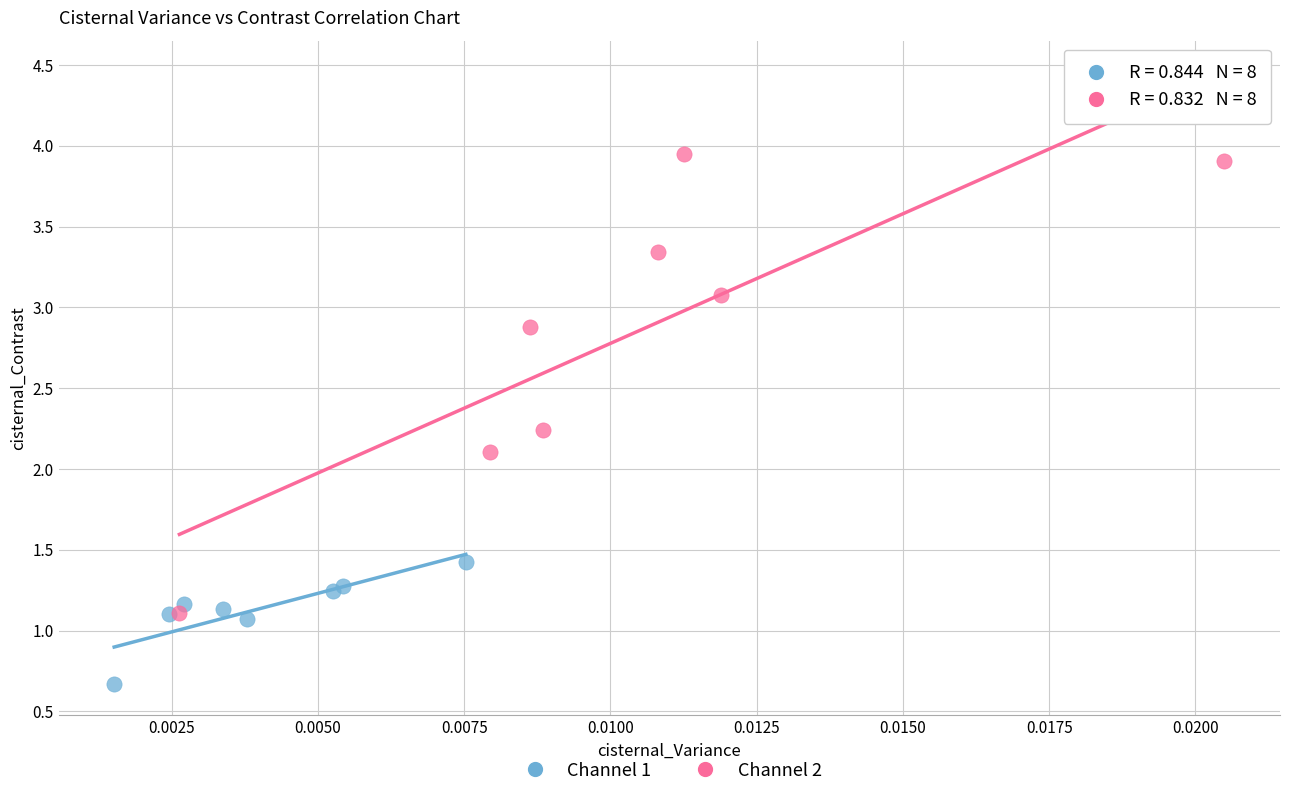

Which series contains the highest Y value?

Channel 2